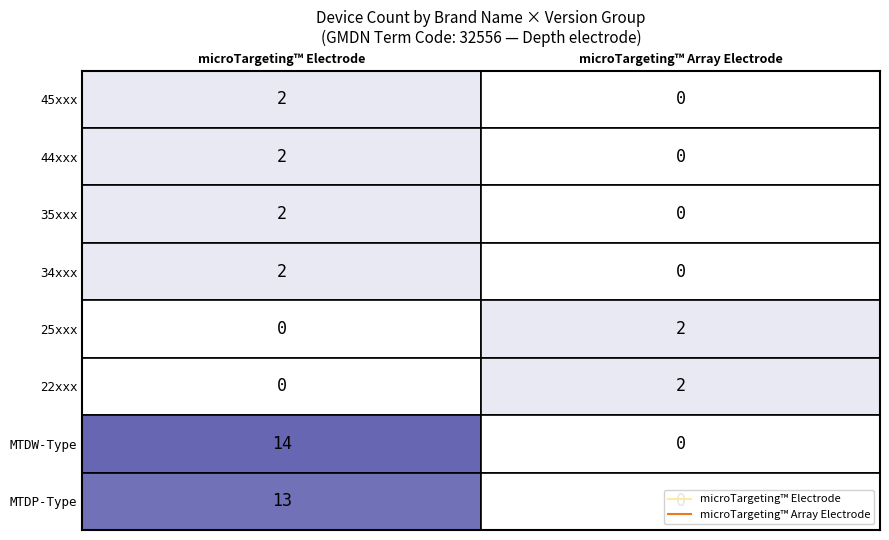

Which series has the largest total across all categories?

microTargeting™ Electrode